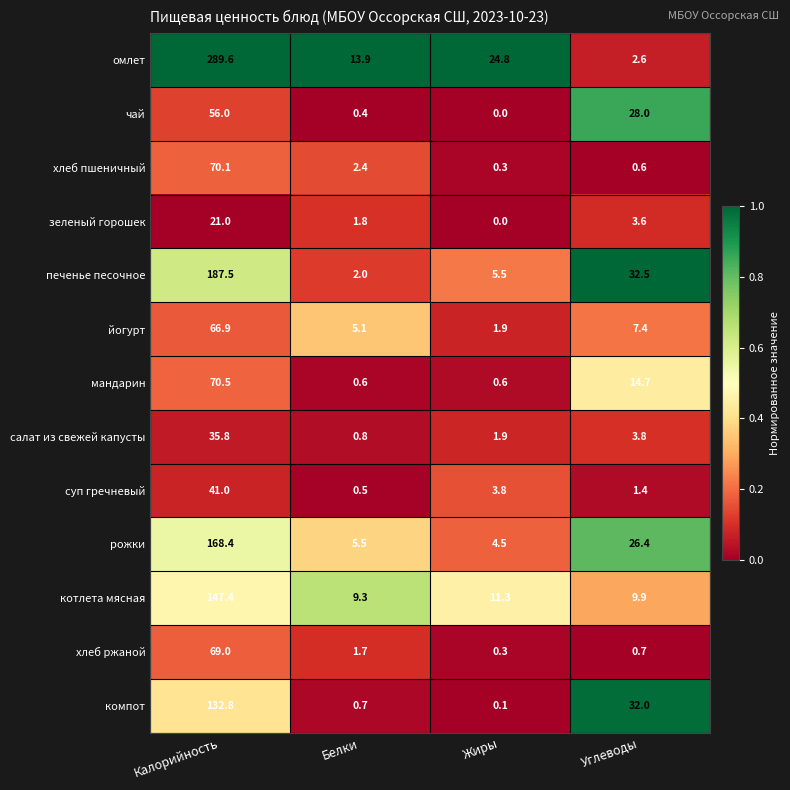

Which series changed the most between Калорийность and Углеводы?

омлет